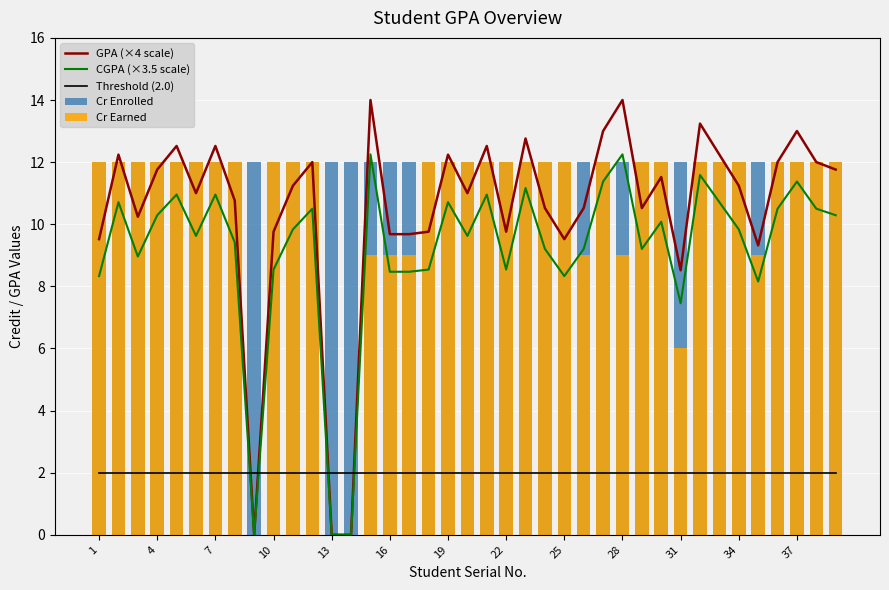

What is the difference between the highest and lowest values at 14?

12.0